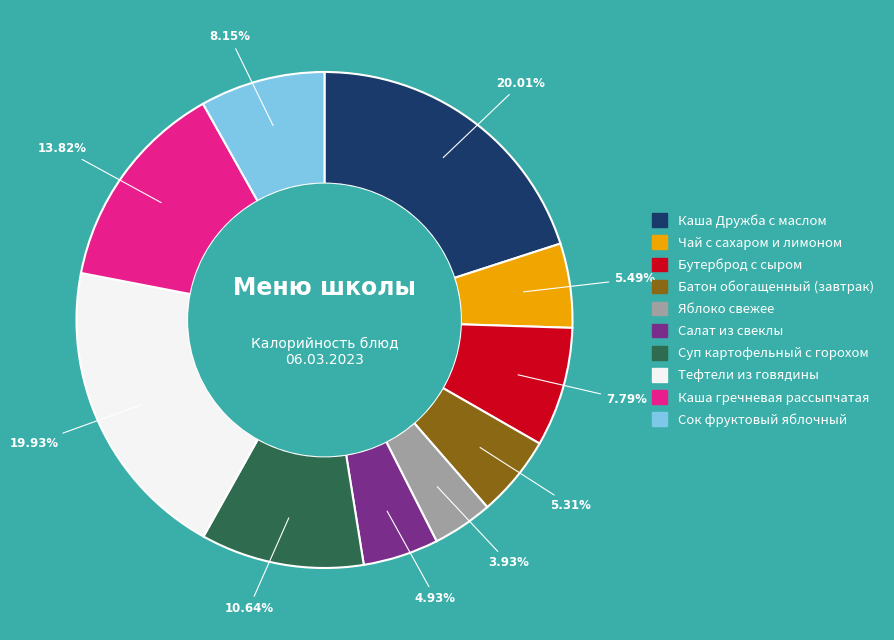

What is the smallest slice in the pie chart?

Яблоко свежее